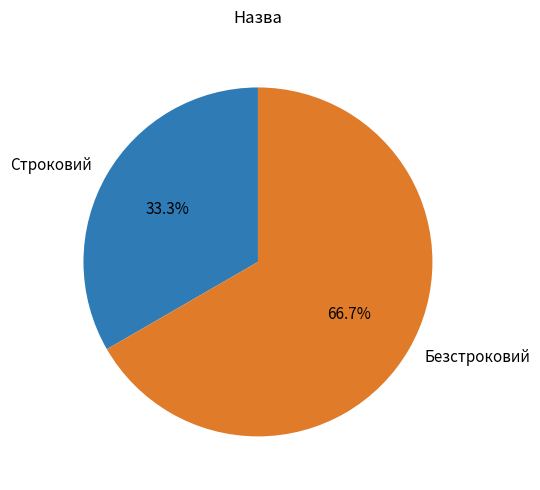

What is the smallest slice in the pie chart?

Строковий